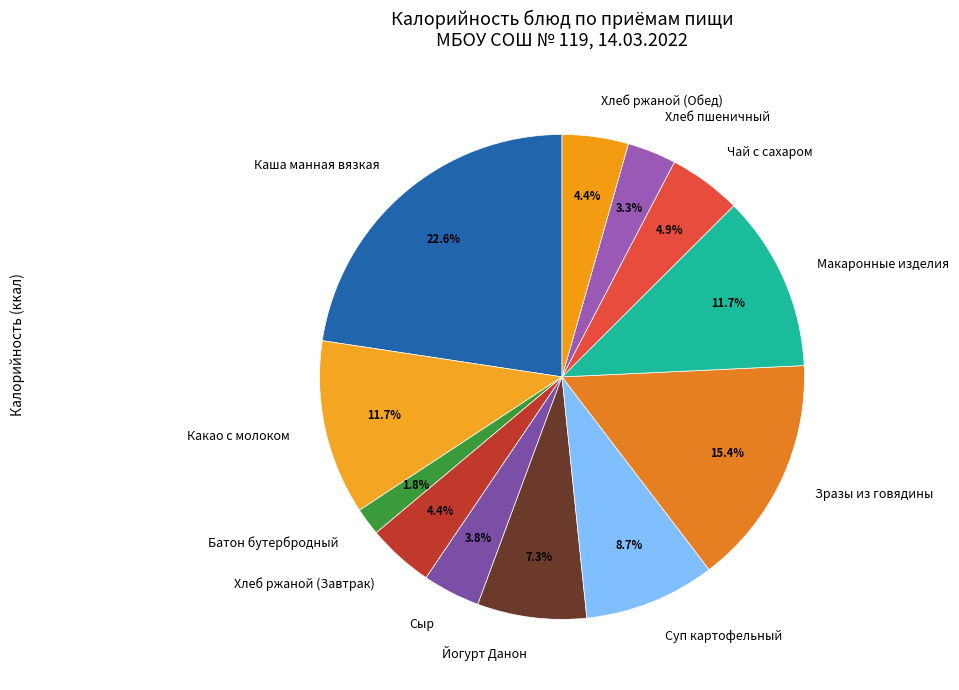

Is there a majority slice in this chart?

No